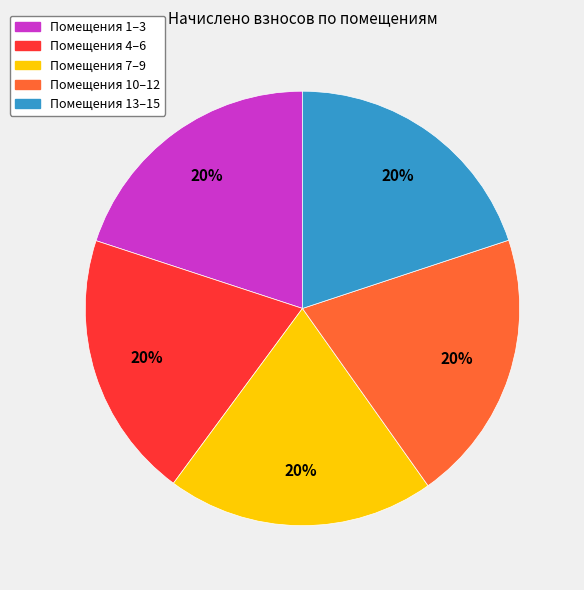

What is the ratio of the value at Помещения 4–6 to the value at Помещения 13–15?

1.0